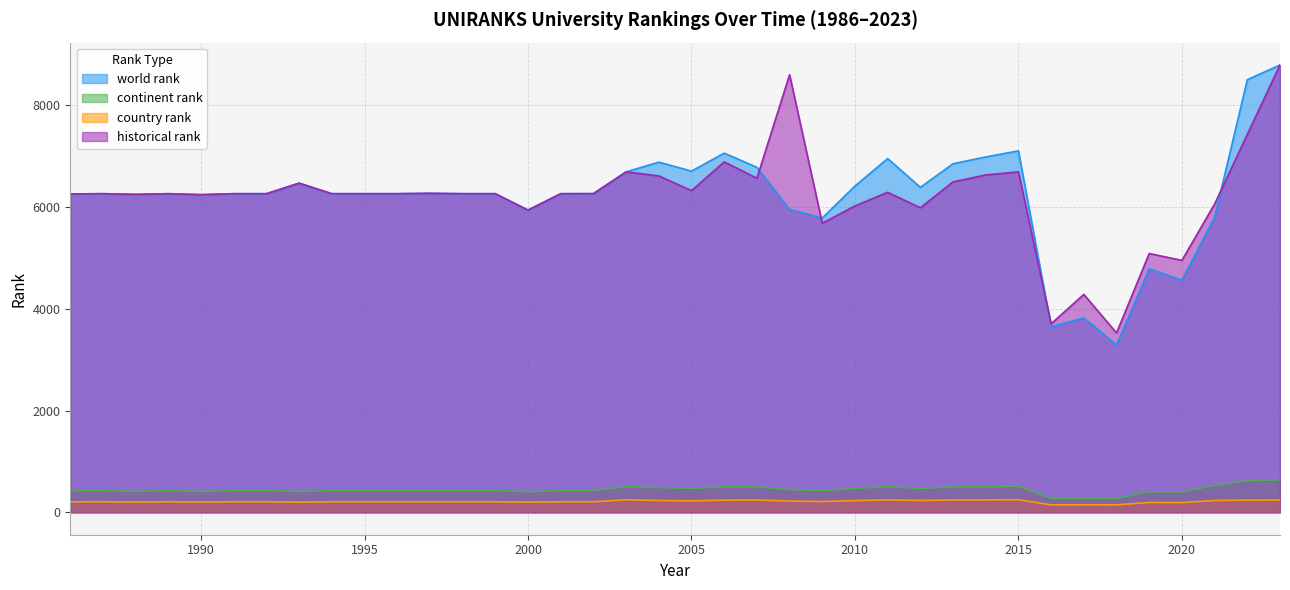

Reading right to left, list all the values displayed in this chart.

world rank: 2023=8787	2022=8498	2021=5795	2020=4563	2019=4782	2018=3287	2017=3822	2016=3644	2015=7100	2014=6981	2013=6848	2012=6384	2011=6949	2010=6410	2009=5782	2008=5952	2007=6777	2006=7056	2005=6702	2004=6879	2003=6687	2002=6260	2001=6259	2000=5937	1999=6259	1998=6259	1997=6266	1996=6259	1995=6259	1994=6259	1993=6466	1992=6259	1991=6259	1990=6240	1989=6259	1988=6246	1987=6259	1986=6254
continent rank: 2023=639	2022=620	2021=528	2020=401	2019=405	2018=276	2017=280	2016=276	2015=512	2014=499	2013=500	2012=470	2011=503	2010=473	2009=430	2008=447	2007=504	2006=503	2005=473	2004=486	2003=505	2002=427	2001=427	2000=405	1999=427	1998=427	1997=427	1996=427	1995=427	1994=427	1993=410	1992=427	1991=427	1990=411	1989=427	1988=412	1987=427	1986=425
country rank: 2023=242	2022=241	2021=233	2020=192	2019=194	2018=148	2017=149	2016=147	2015=249	2014=245	2013=244	2012=233	2011=246	2010=231	2009=213	2008=222	2007=243	2006=240	2005=226	2004=233	2003=247	2002=208	2001=208	2000=202	1999=208	1998=208	1997=208	1996=208	1995=208	1994=208	1993=201	1992=208	1991=208	1990=205	1989=208	1988=204	1987=208	1986=207
historical rank: 2023=8787	2022=7424	2021=6056	2020=4949	2019=5084	2018=3524	2017=4281	2016=3703	2015=6688	2014=6627	2013=6491	2012=5983	2011=6286	2010=6019	2009=5679	2008=8596	2007=6562	2006=6884	2005=6319	2004=6608	2003=6687	2002=6260	2001=6259	2000=5937	1999=6259	1998=6259	1997=6266	1996=6259	1995=6259	1994=6259	1993=6466	1992=6259	1991=6259	1990=6240	1989=6259	1988=6246	1987=6259	1986=6254